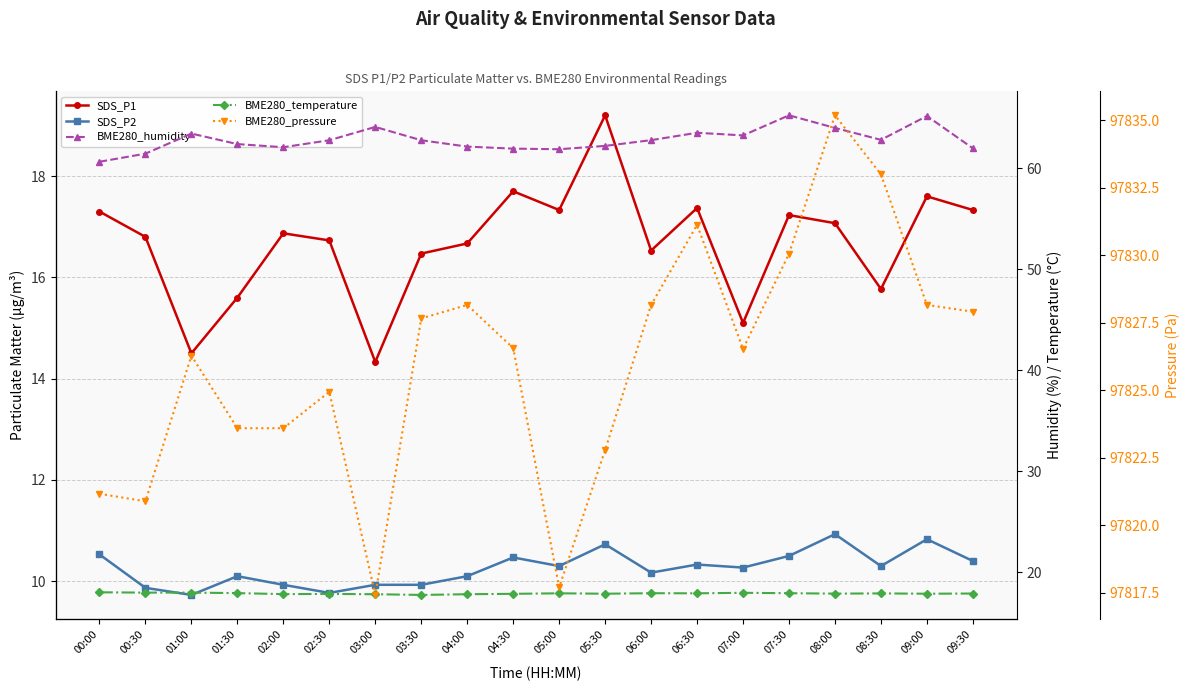

True or false: BME280_temperature and BME280_humidity intersect in this chart.

False